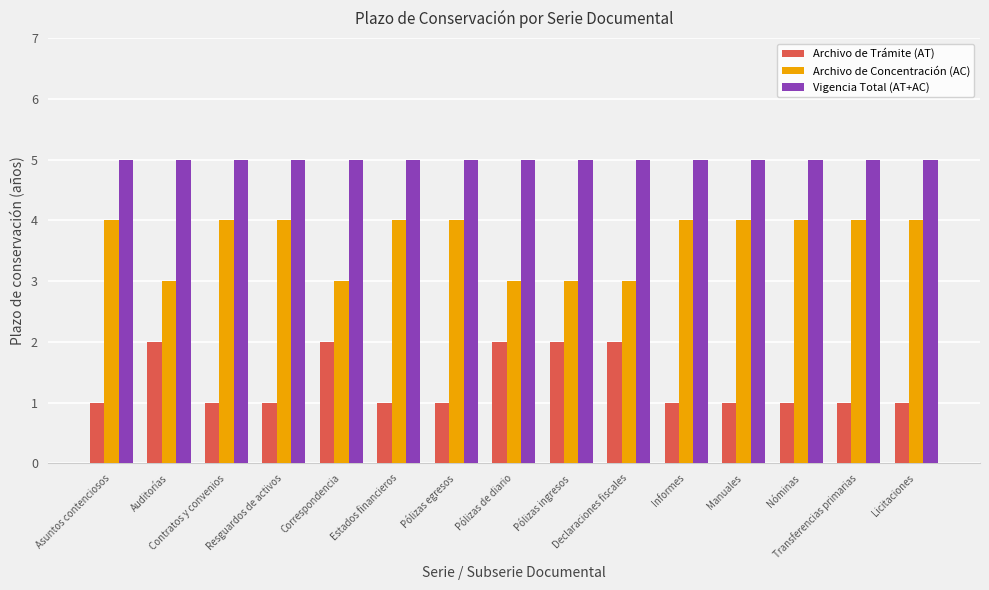

How many series are shown in this chart?

3